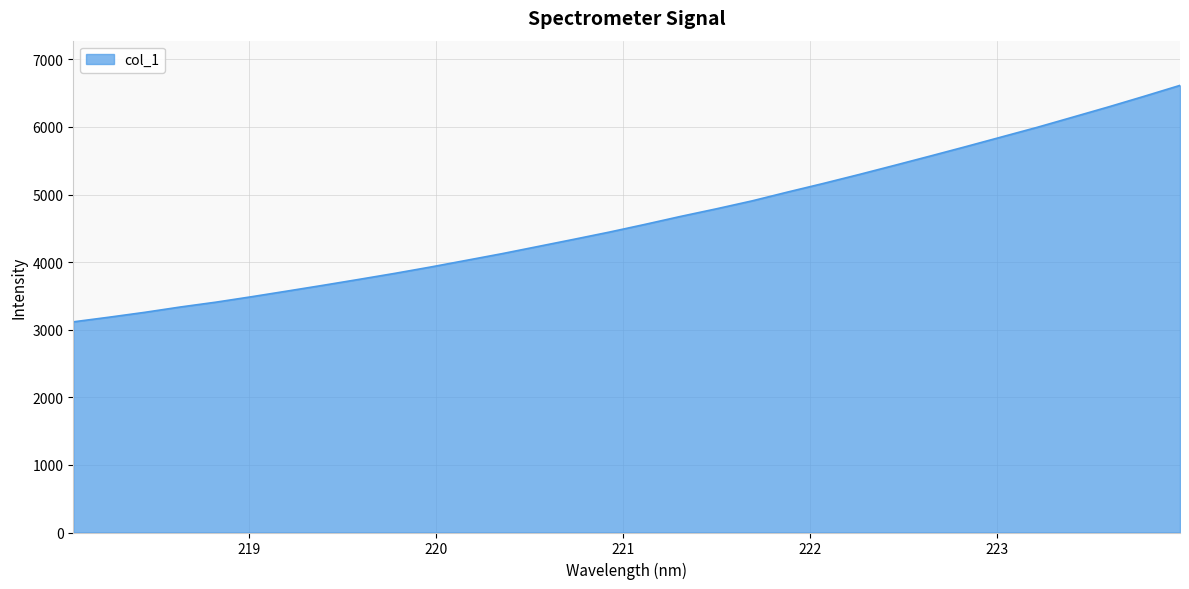

What is the minimum value shown in the chart?

3116.3